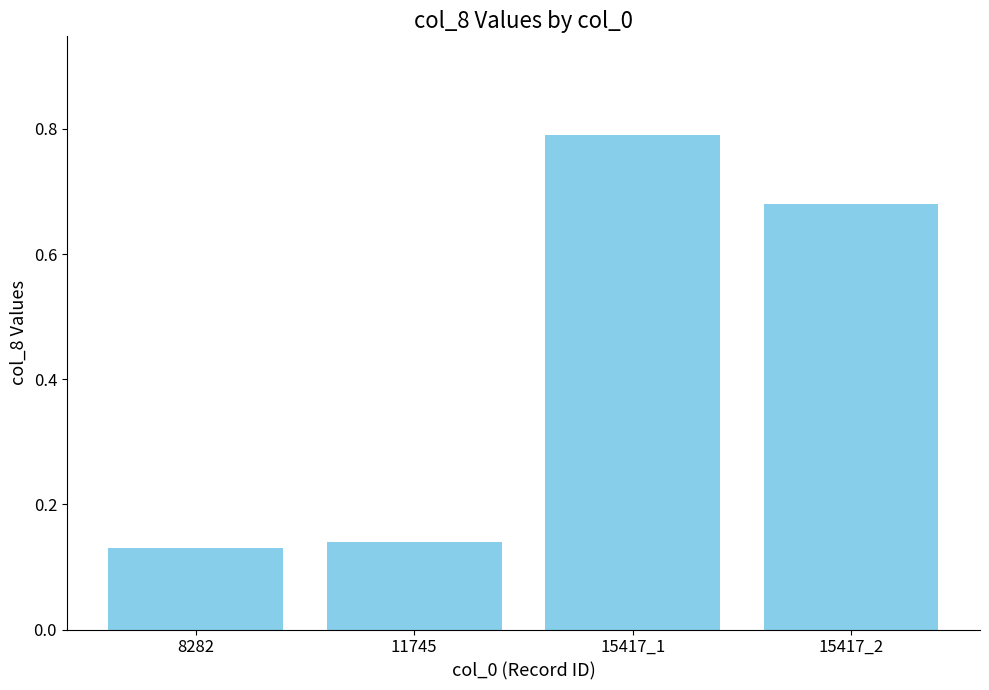

How many distinct data groups are displayed?

1